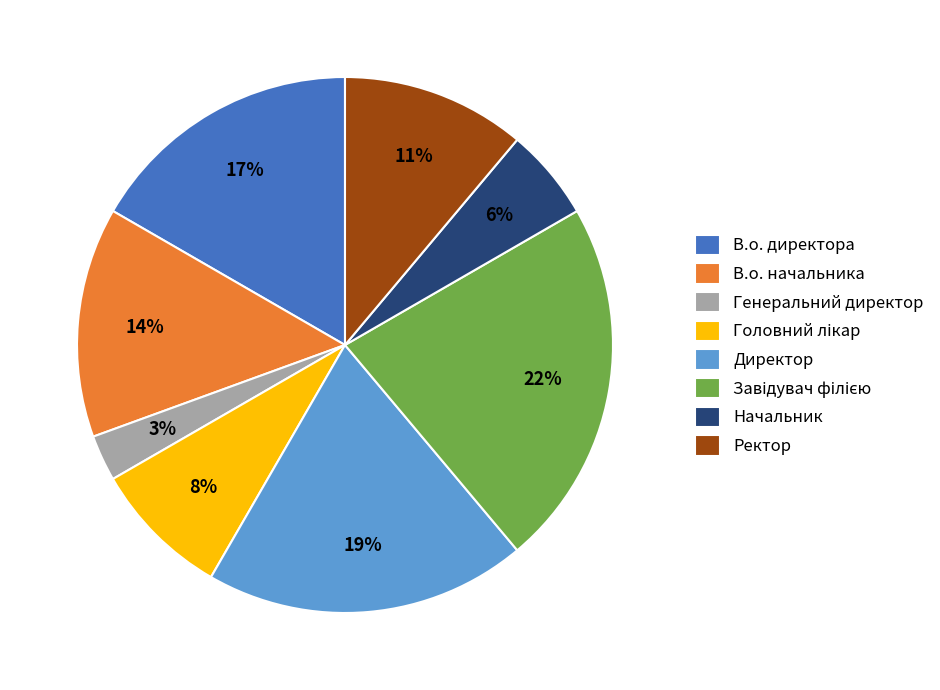

Do В.о. директора and Генеральний директор together represent more than half of the pie?

No